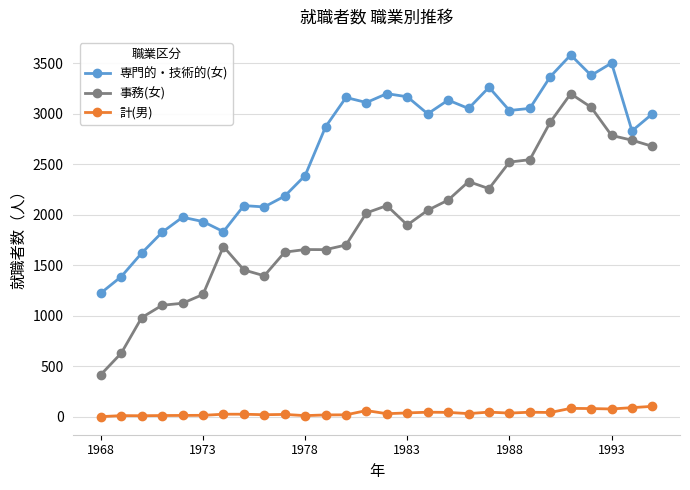

Rank the series by their maximum value, from lowest to highest.

計(男), 事務(女), 専門的・技術的(女)